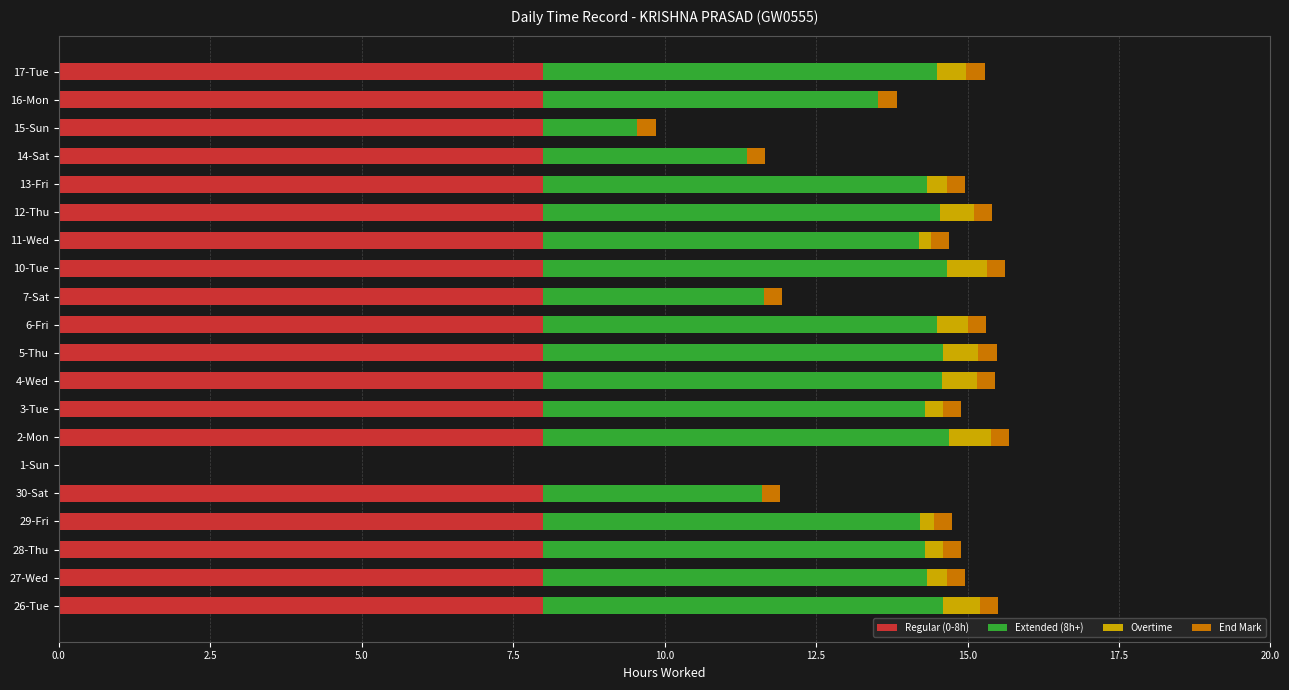

The Regular (0-8h) series shows 3.3 at 11-Wed. True or false?

False